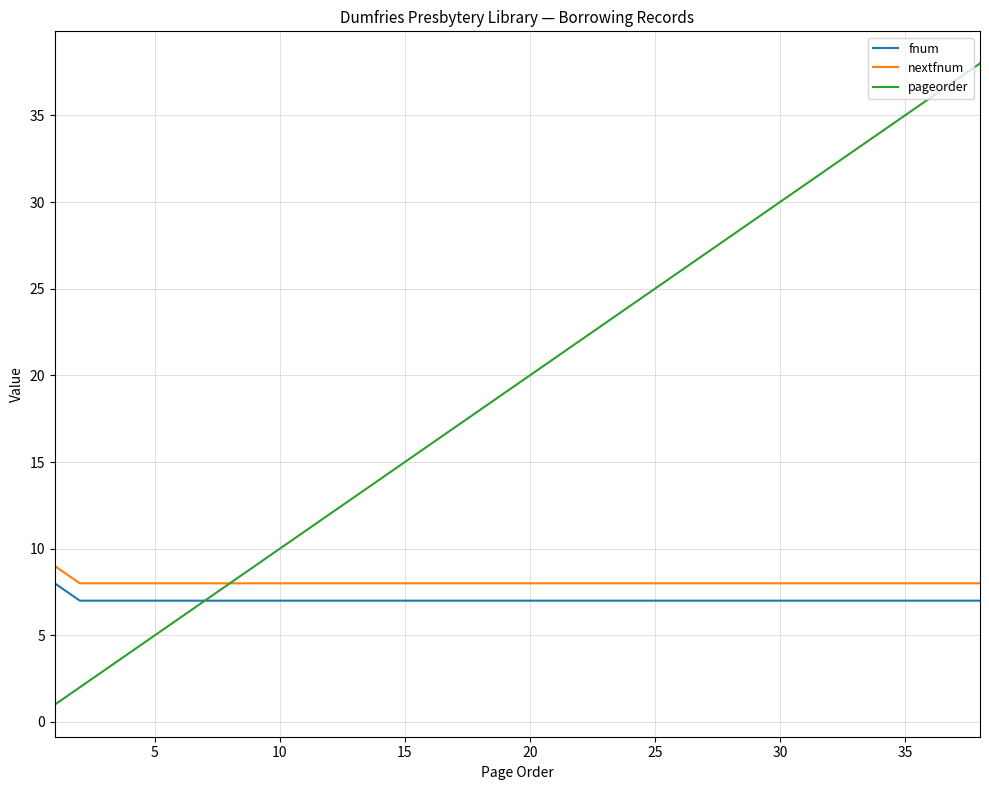

Which series has the largest range (max minus min)?

pageorder